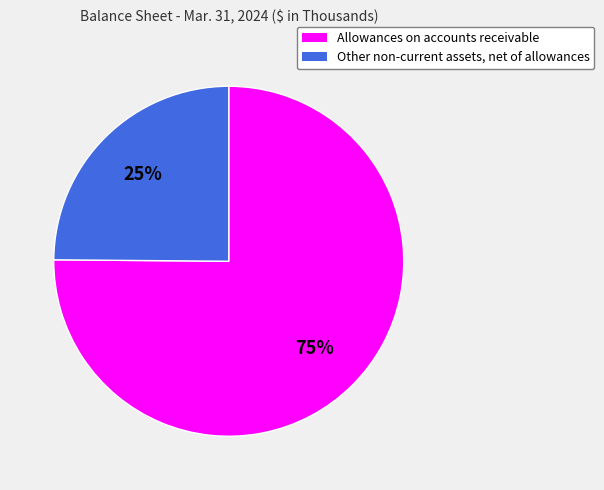

Which slice is the largest?

Allowances on accounts receivable